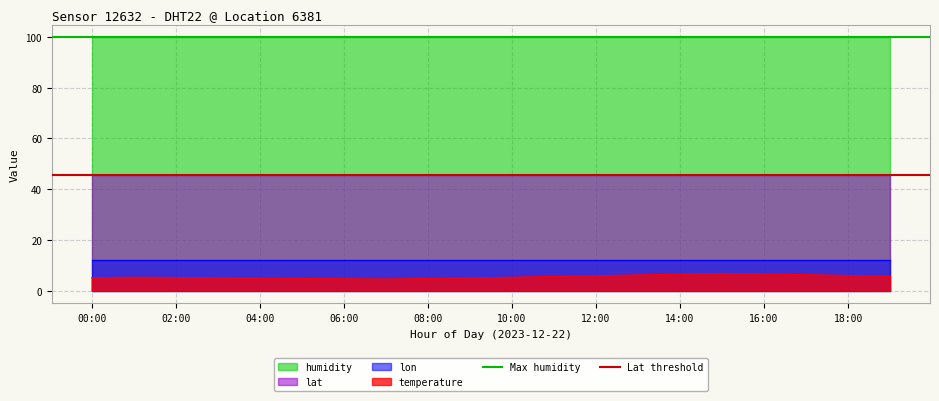

What is the maximum value for temperature?

6.8